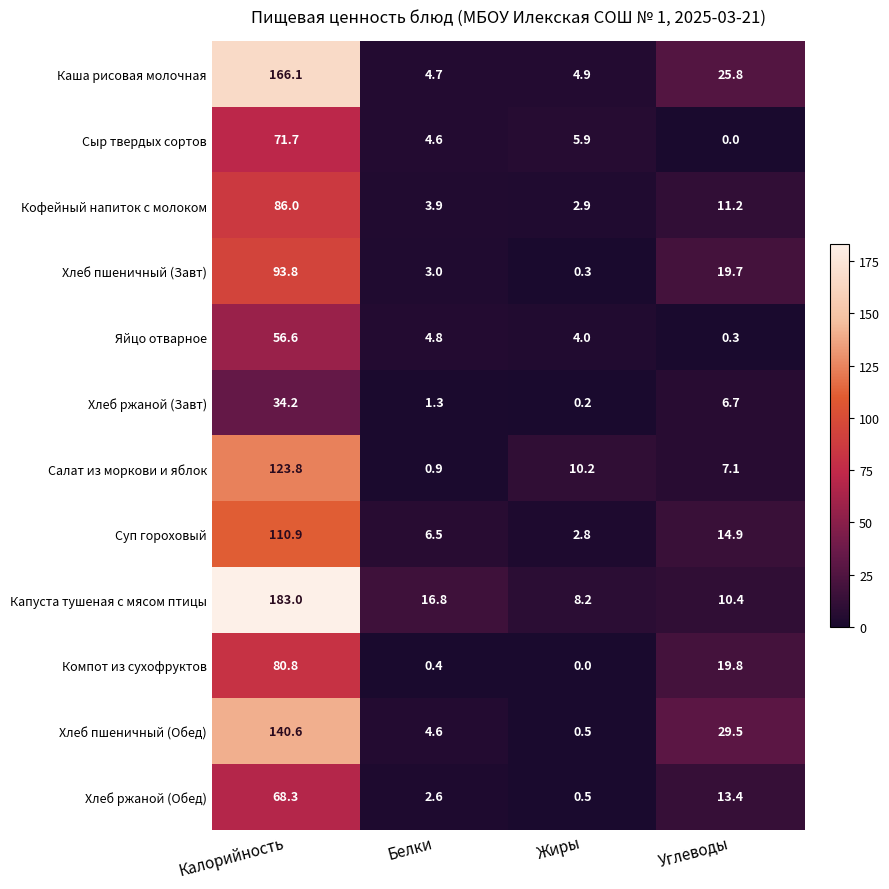

Which series has the largest total across all categories?

Капуста тушеная с мясом птицы